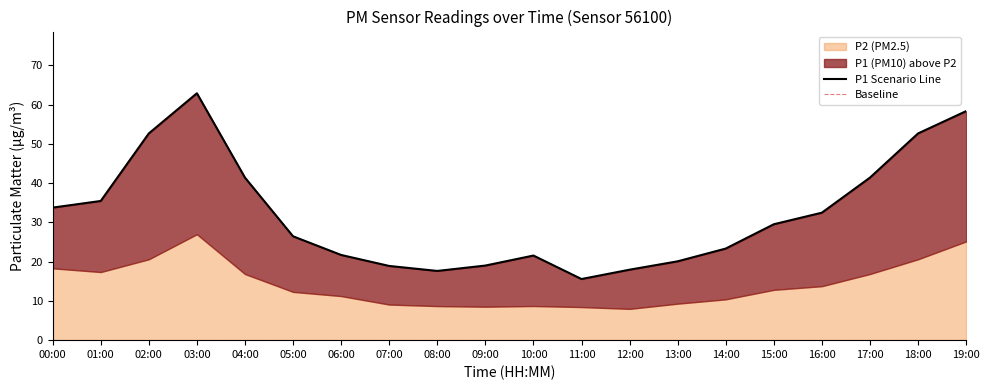

Which category has the lowest value in the Baseline series?

00:00